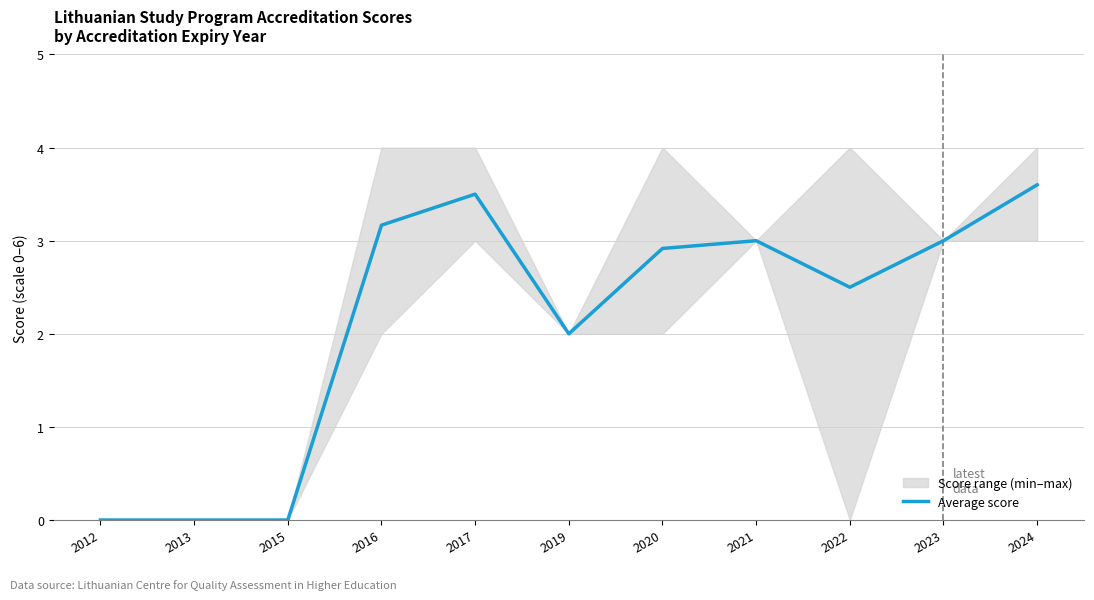

True or false: the data shows 1.5 at 2022.

False